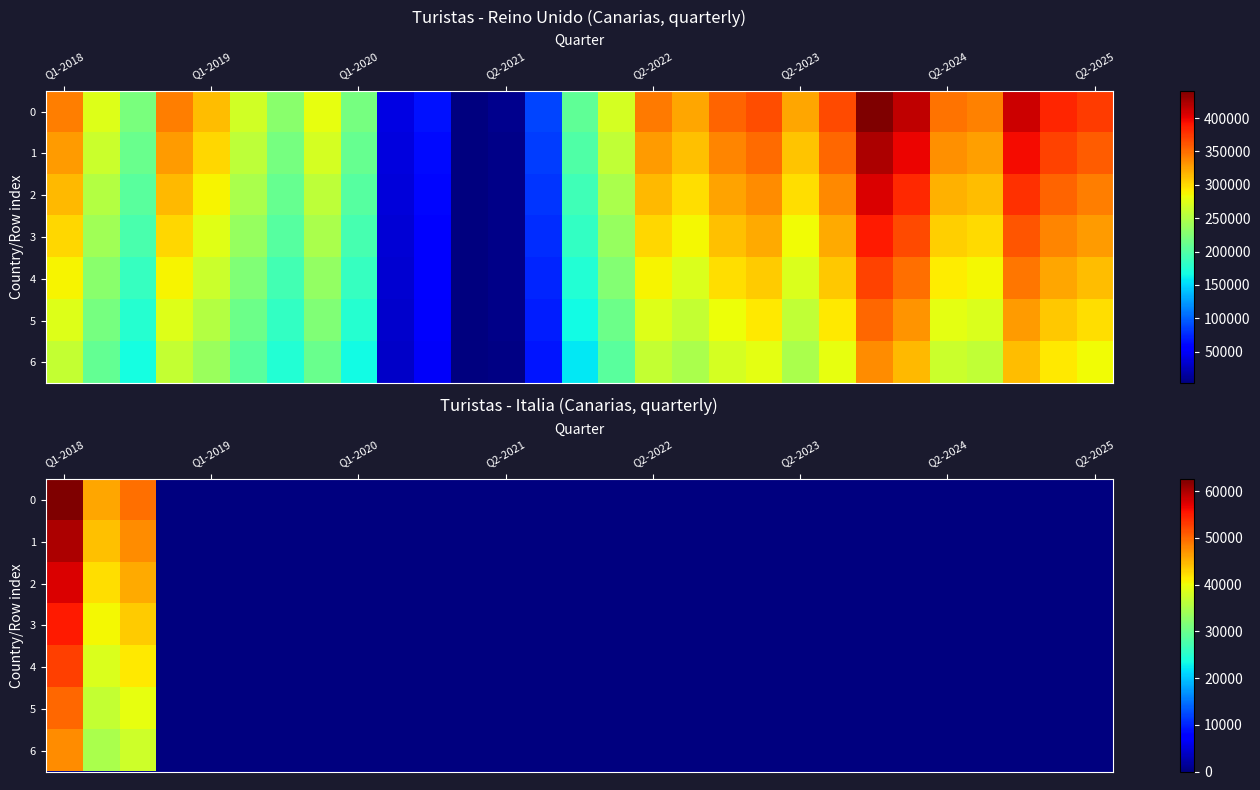

How many data points does each series have?

29